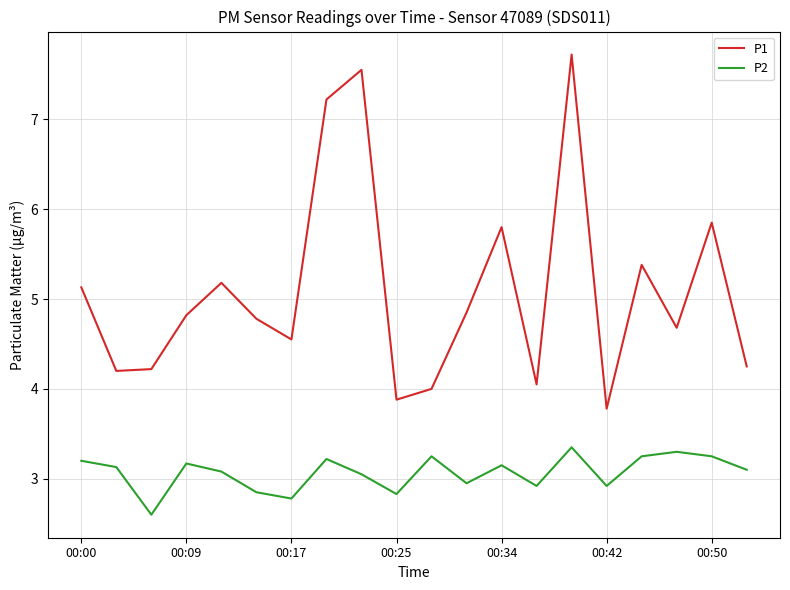

Which series has the largest total across all categories?

P1